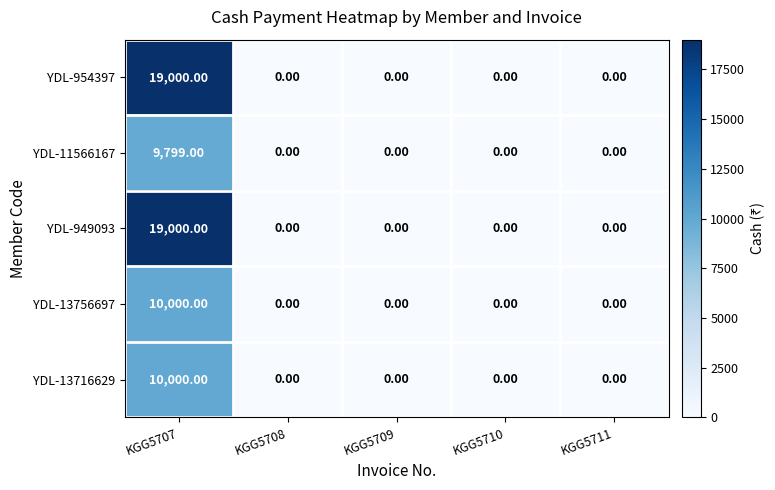

What is the average value of the YDL-11566167 series?

1960